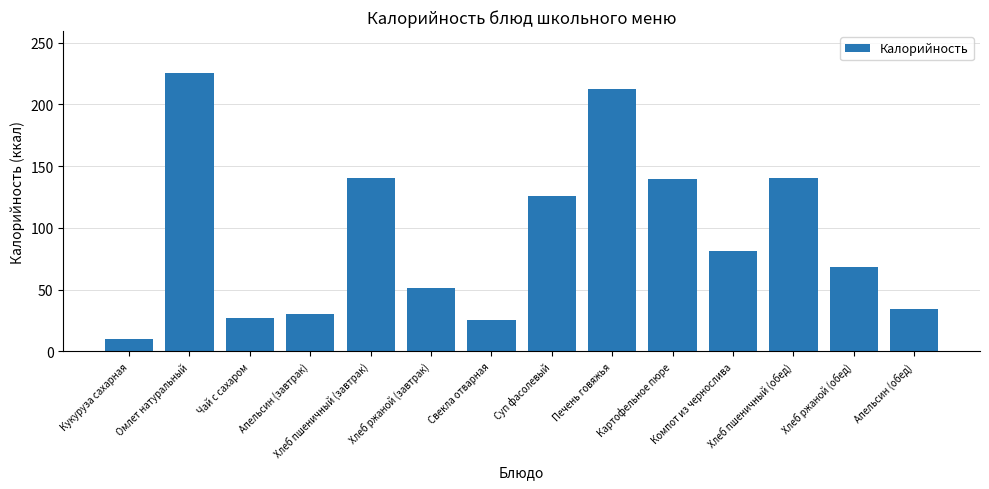

How many values exceed 81?

7